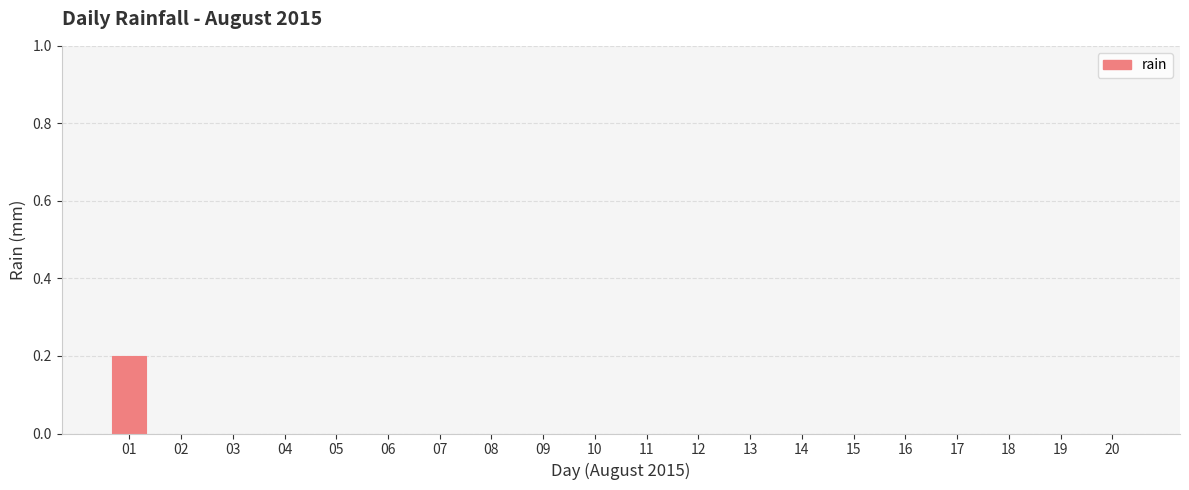

Is it true that the value at 16 is -0.1?

False